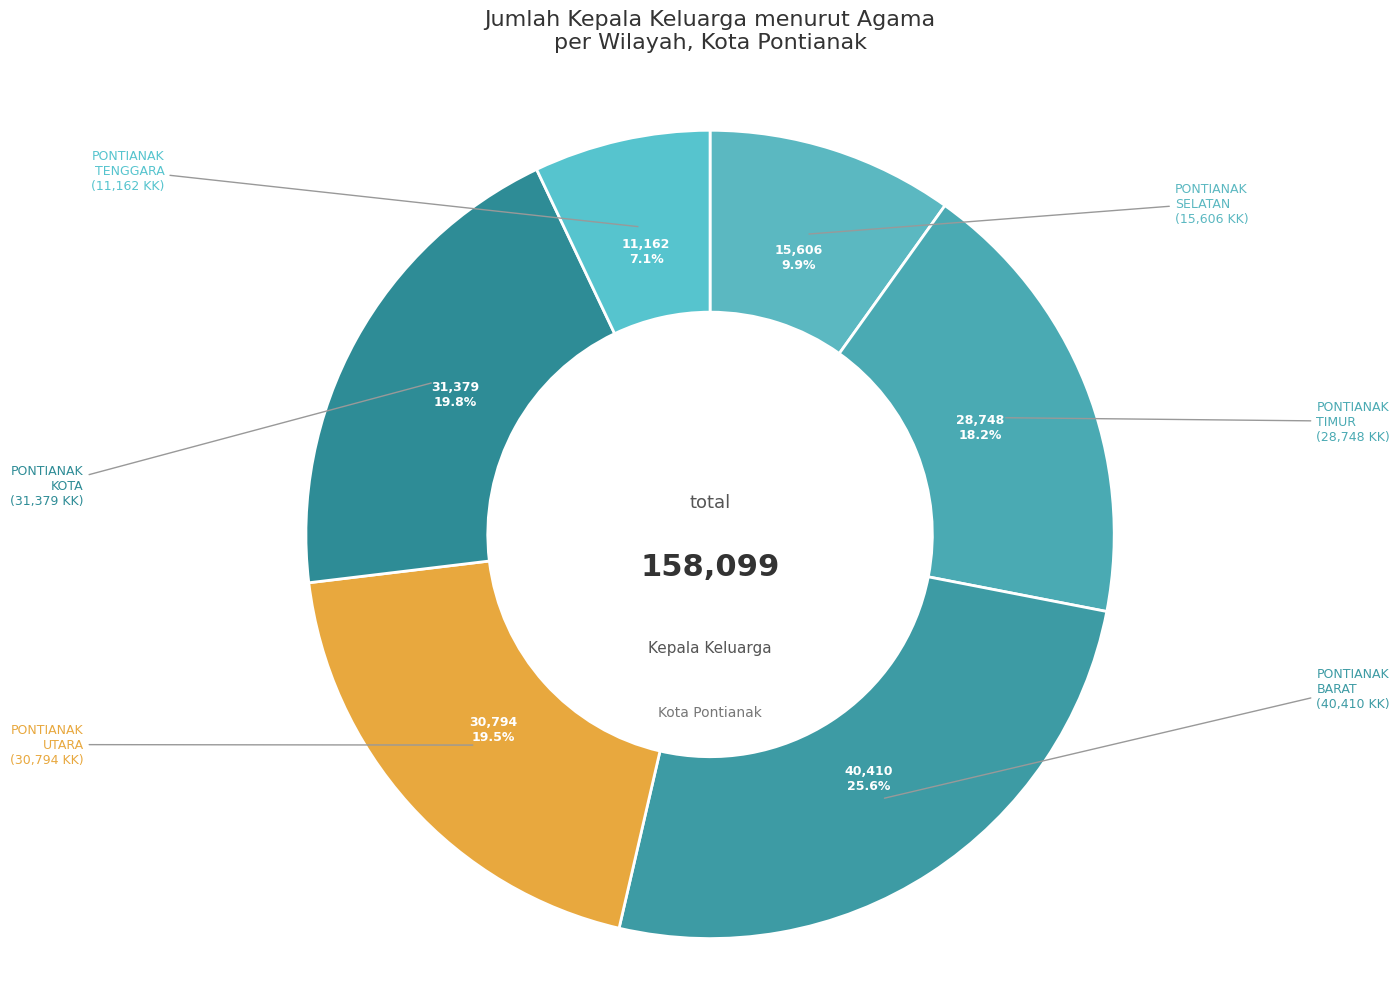

To the nearest percent, what is the average slice percentage?

17%